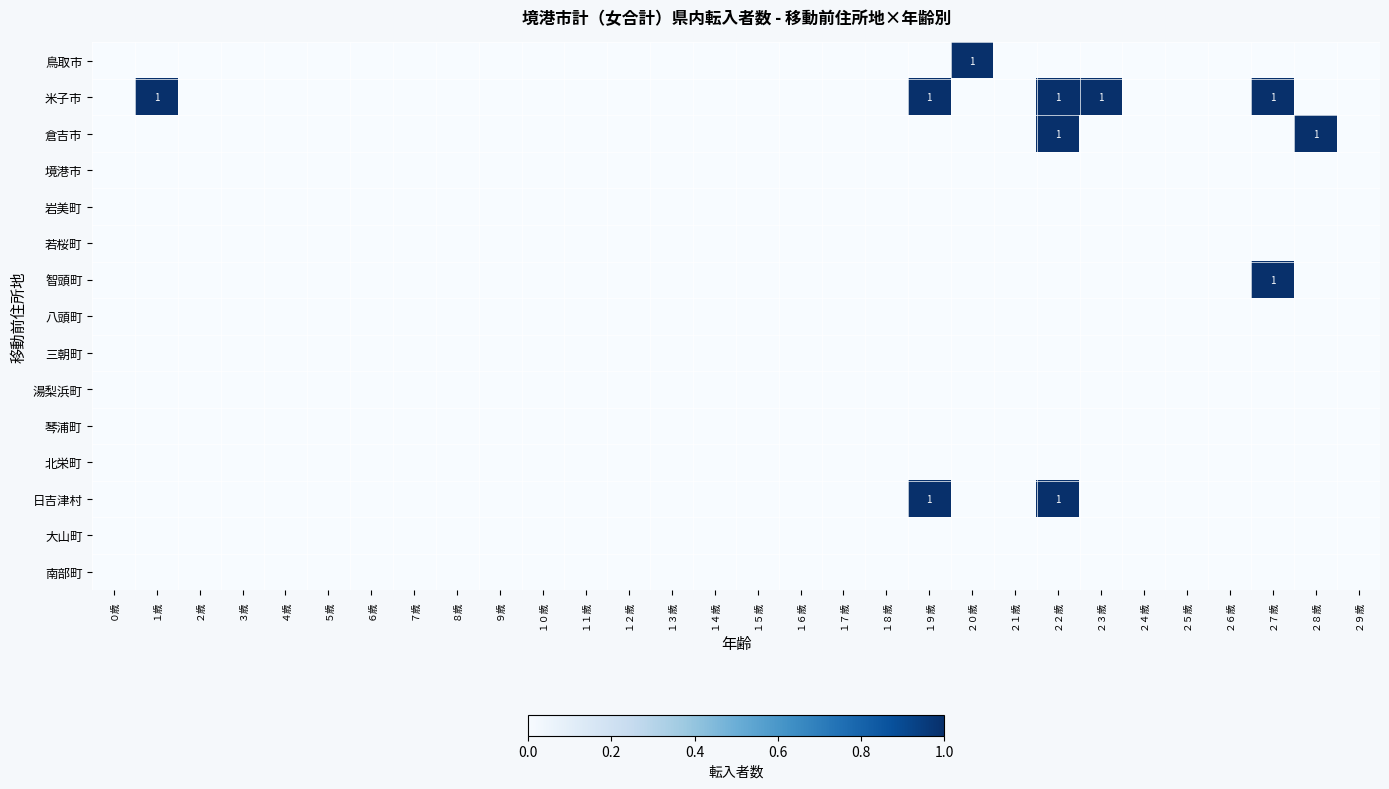

Rank the series at ２５歳 from lowest to highest value.

鳥取市, 米子市, 倉吉市, 境港市, 岩美町, 若桜町, 智頭町, 八頭町, 三朝町, 湯梨浜町, 琴浦町, 北栄町, 日吉津村, 大山町, 南部町